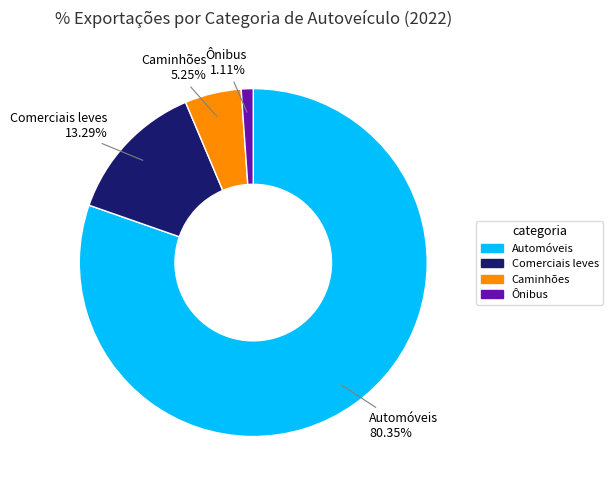

To the nearest percent, what is the difference between the Ônibus and Caminhões slice percentages?

4%